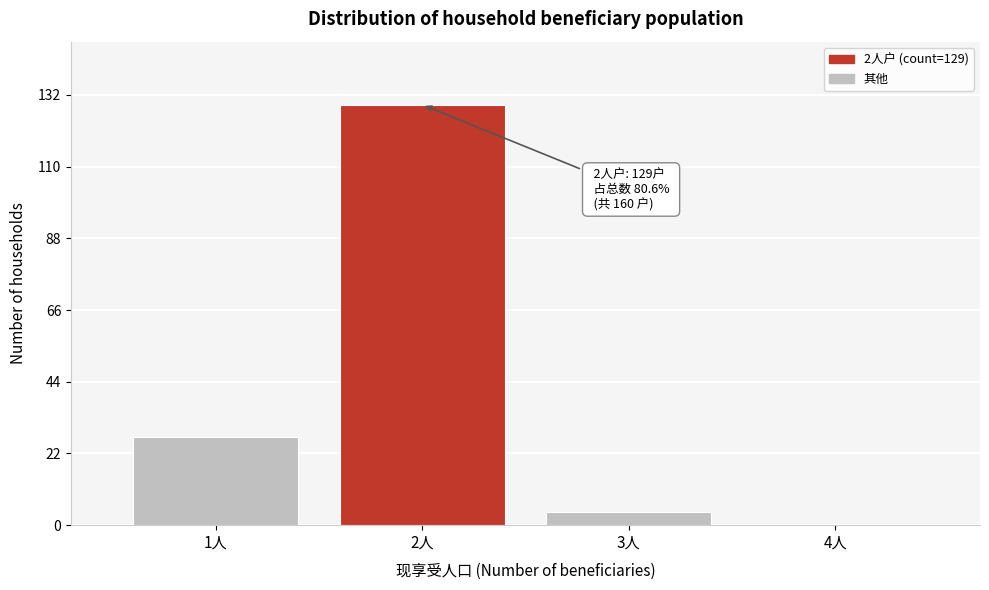

Reading left to right, what are all the values shown in this chart?

1人=27	2人=129	3人=4	4人=0